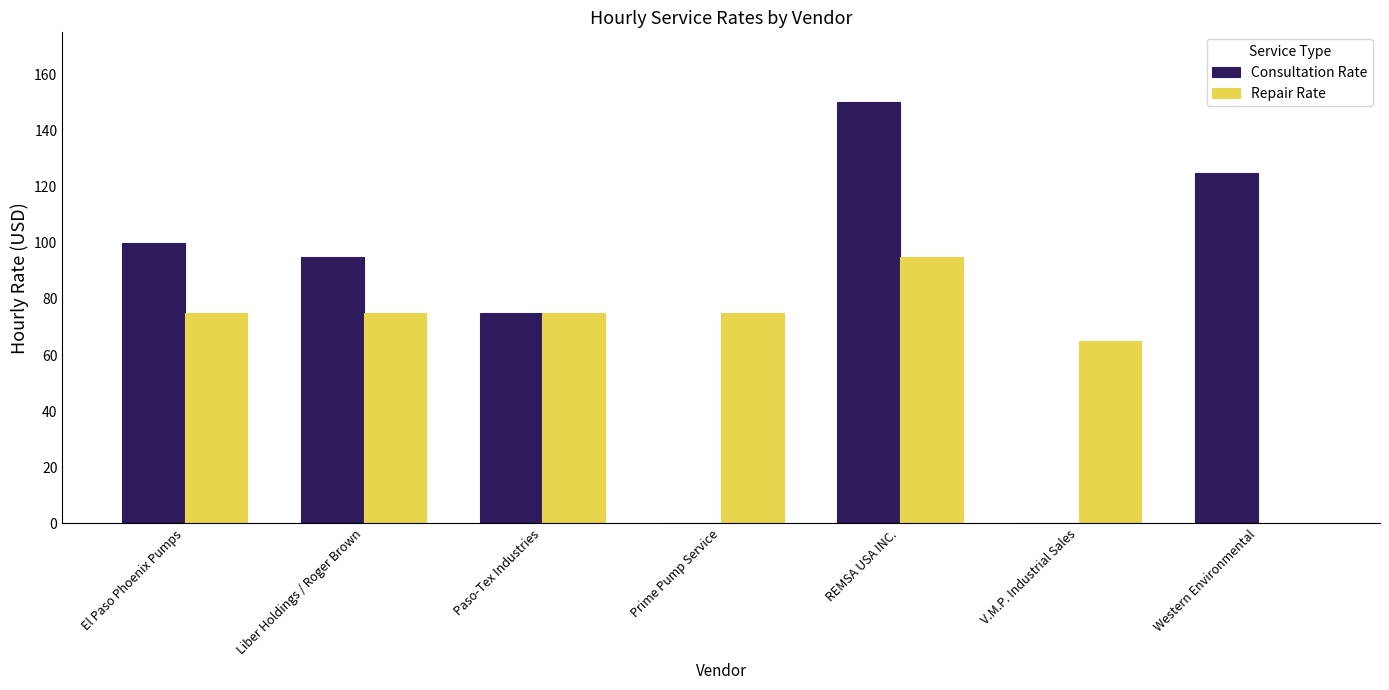

Reading left to right, list all the values displayed in this chart.

Consultation Rate: 100	95	75	0	150	0	125
Repair Rate: 75	75	75	75	95	65	0